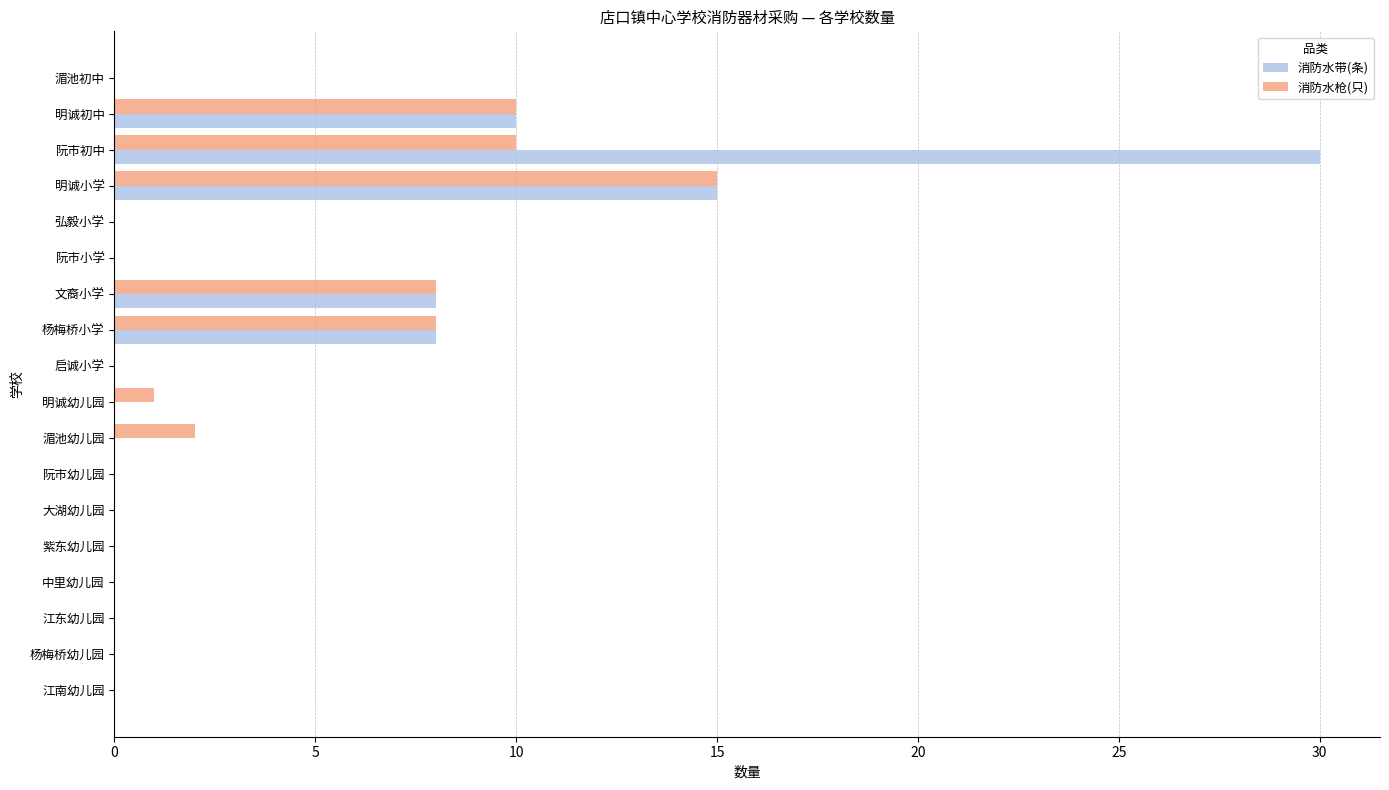

Count the number of categories in the chart.

18